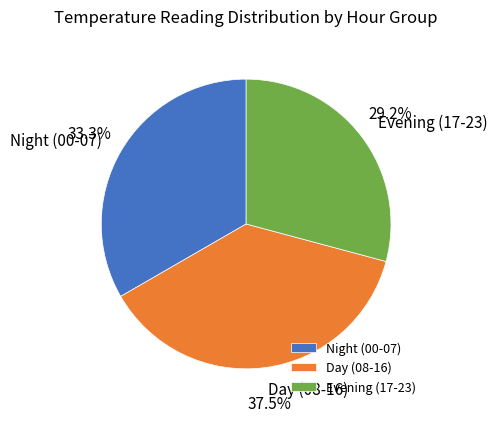

Count the number of slices in the pie.

3